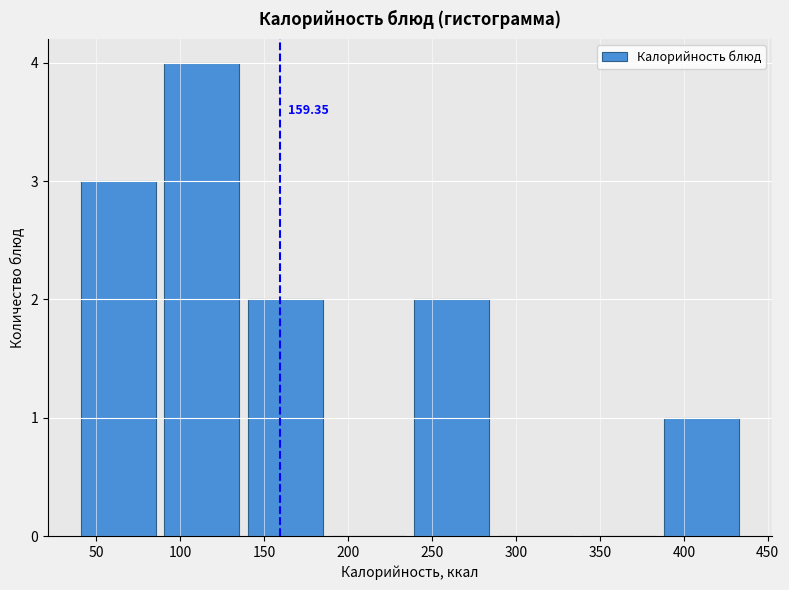

Over which range of the x-axis is the bar tallest?

90 to 140